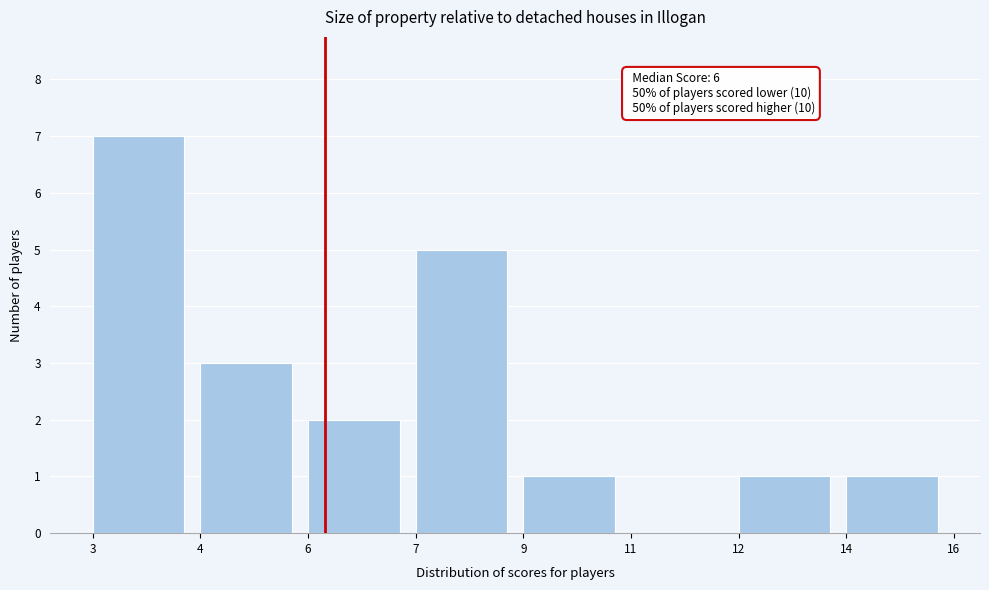

Reading right to left, list all the values displayed in this chart.

14=1	12=1	11=0	9=1	7=5	6=2	4=3	3=7